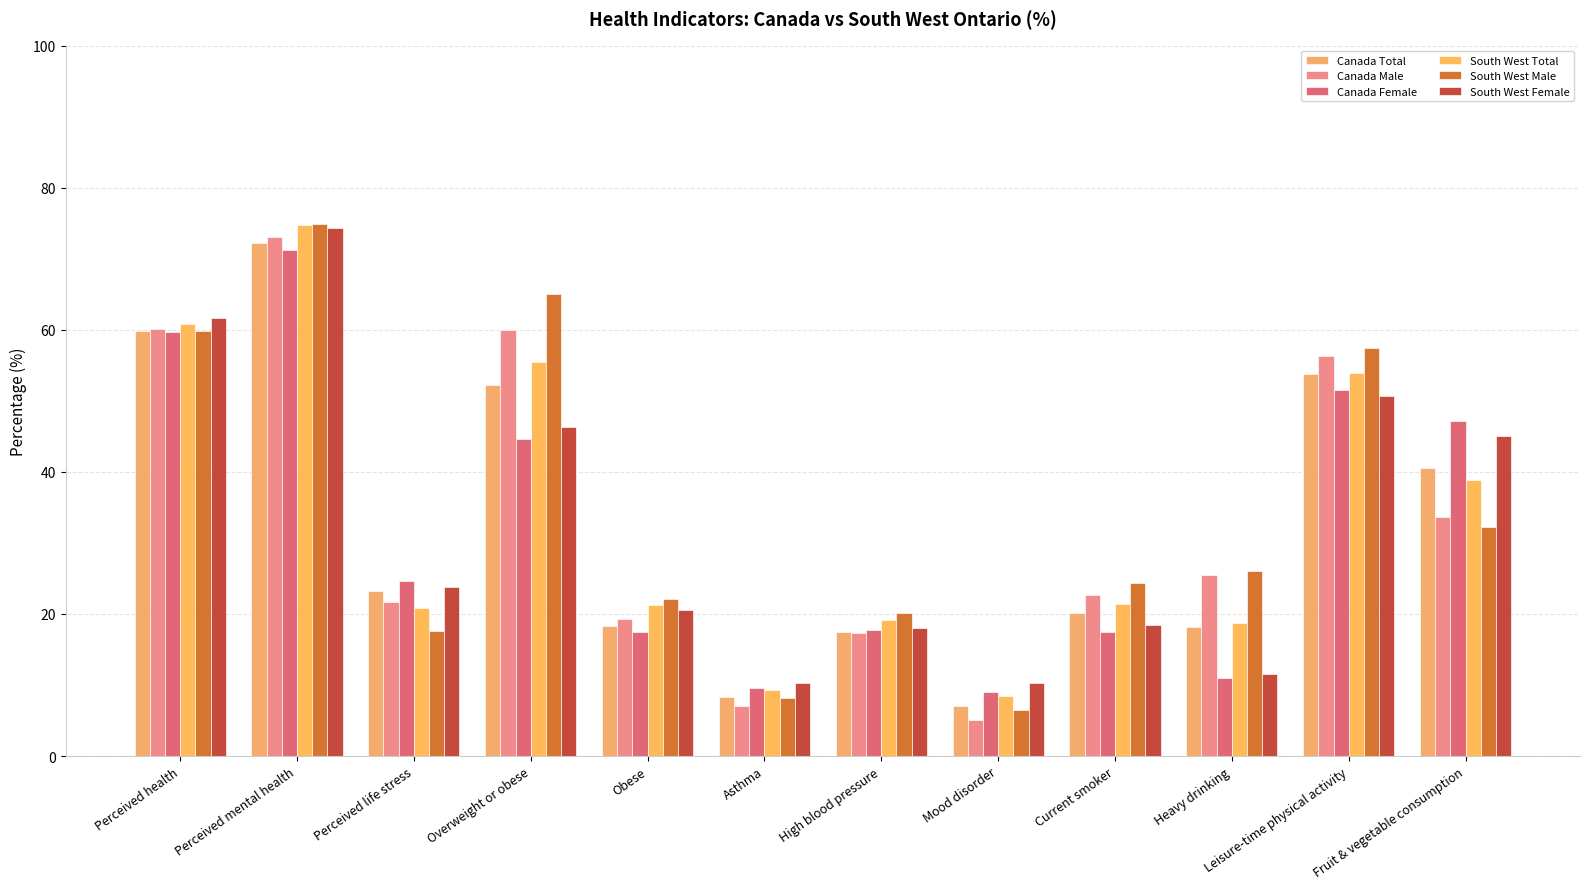

What is the label of the 5th bar from the left?

Obese